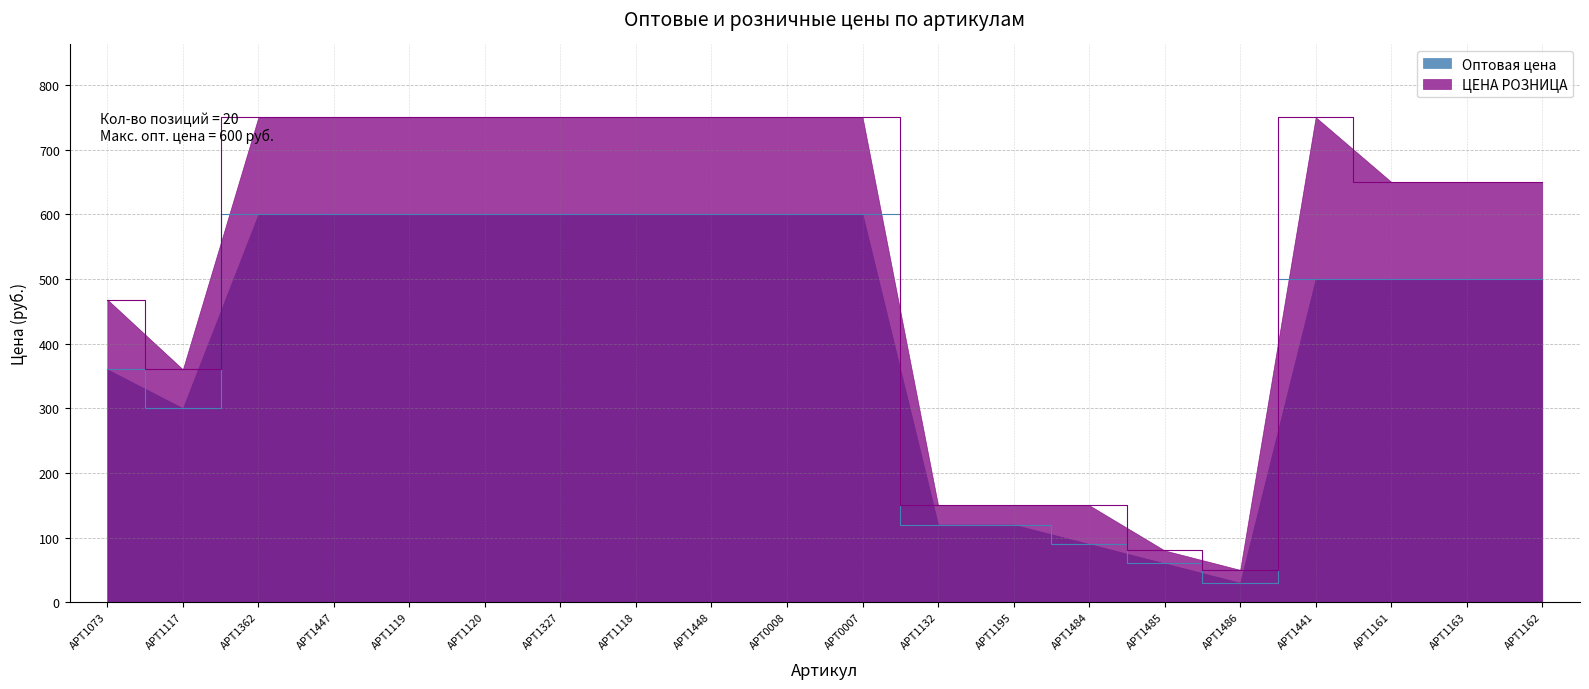

Which series has the widest spread of values?

ЦЕНА РОЗНИЦА